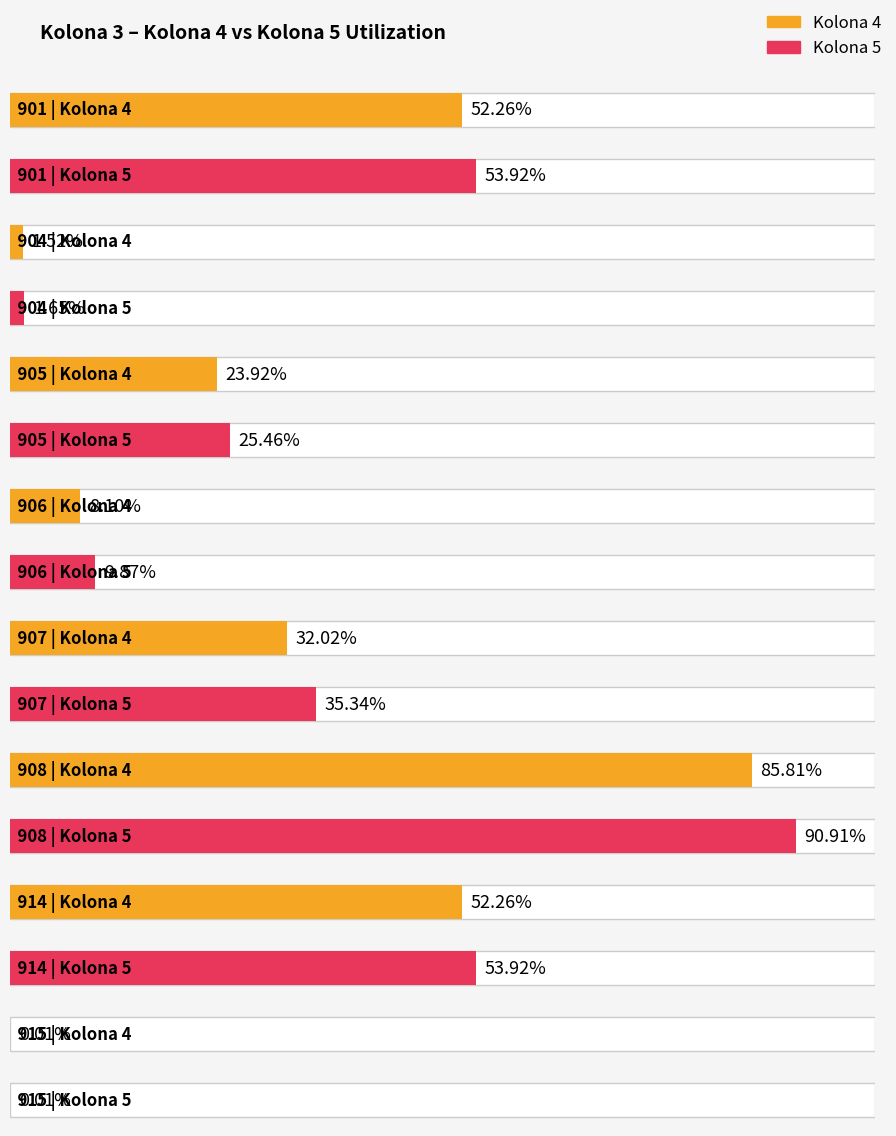

Which series has the largest total across all categories?

Kolona 5